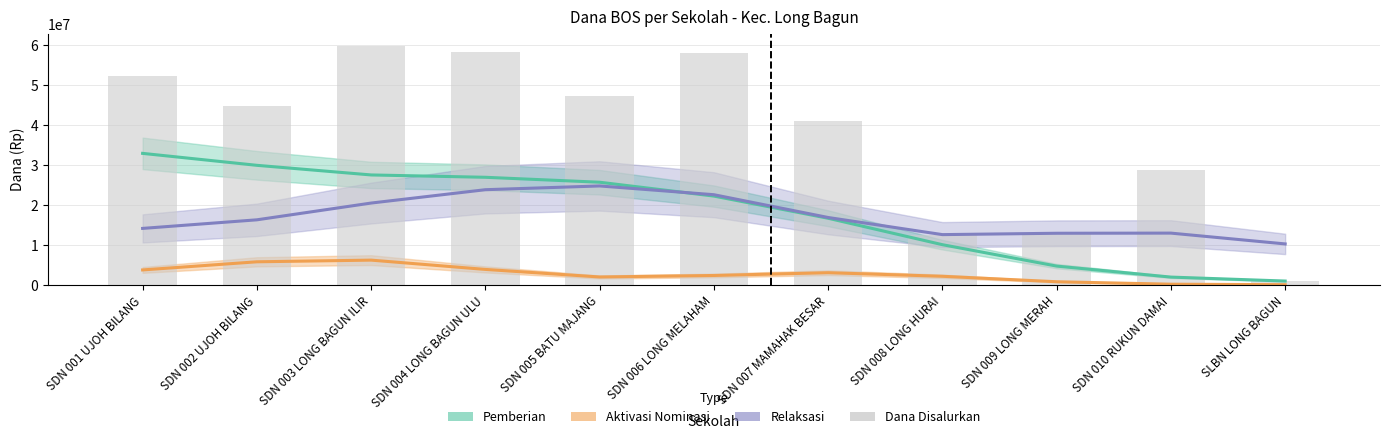

Which has a higher value, SDN 008 LONG HURAI or SDN 009 LONG MERAH?

SDN 008 LONG HURAI